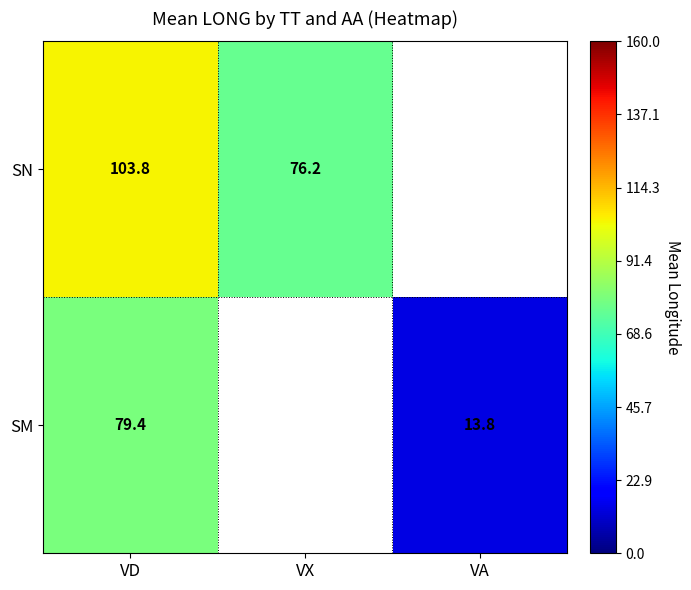

What is the maximum value shown in the chart?

103.8